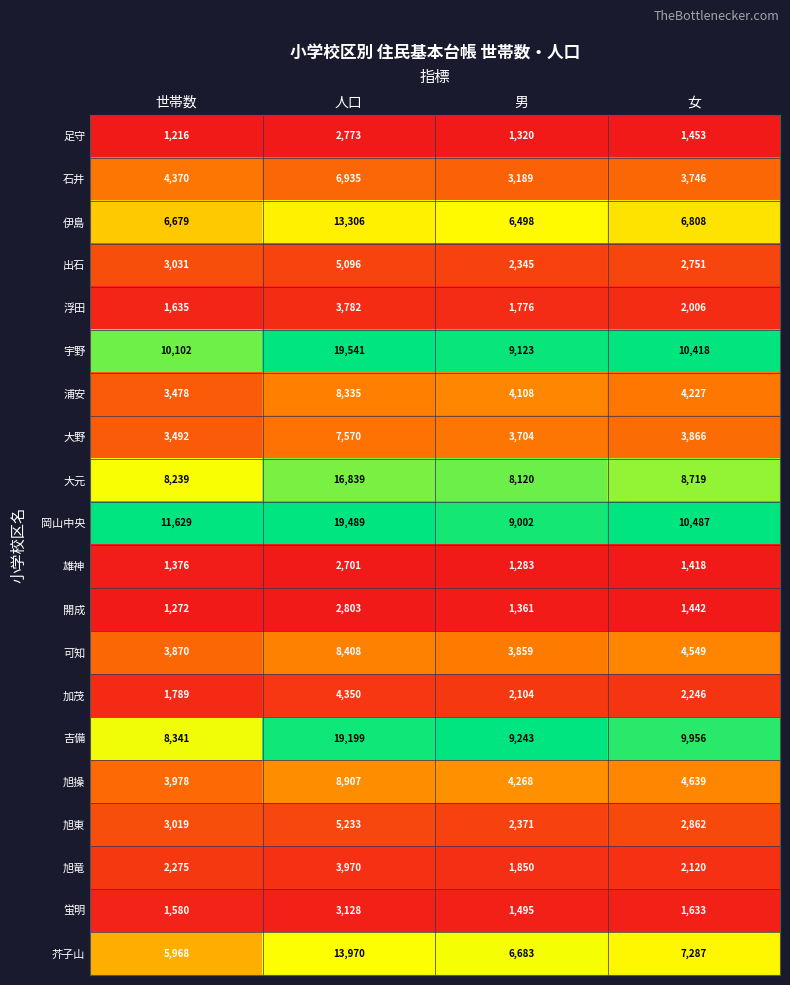

The value of 宇野 at 男 is 9123. True or false?

True